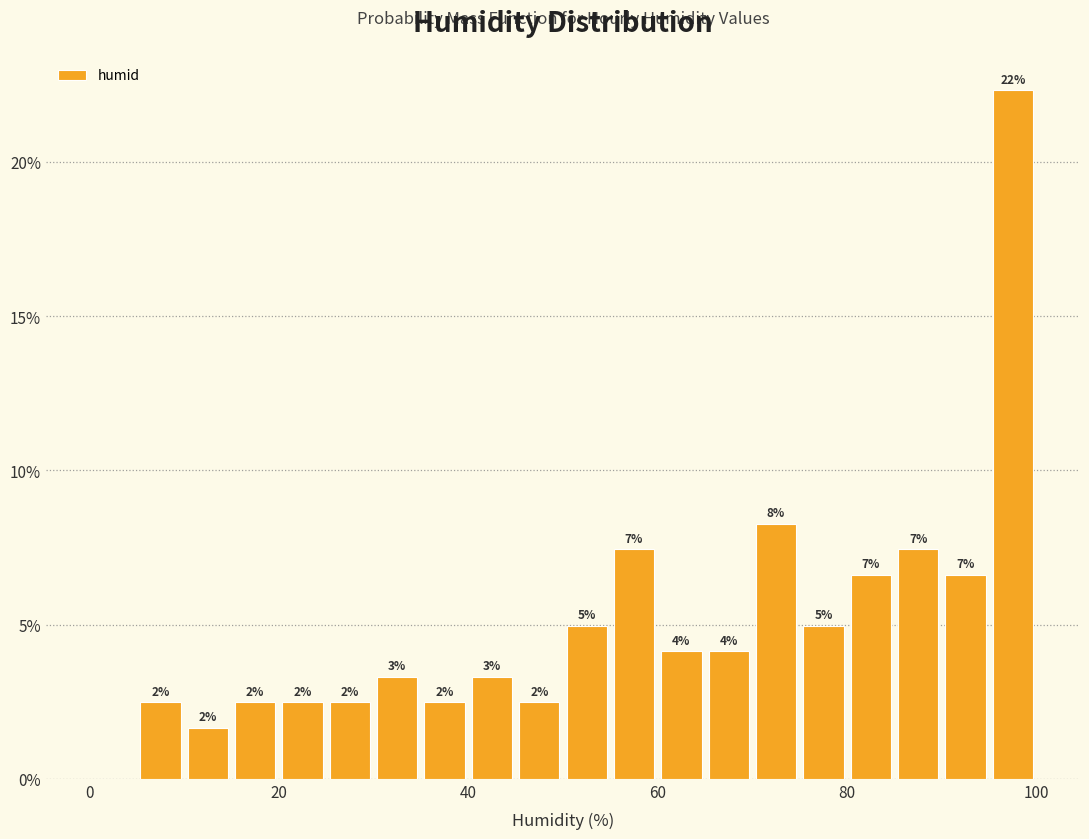

Read against the x-axis, roughly where is the centre of the tallest bar?

98